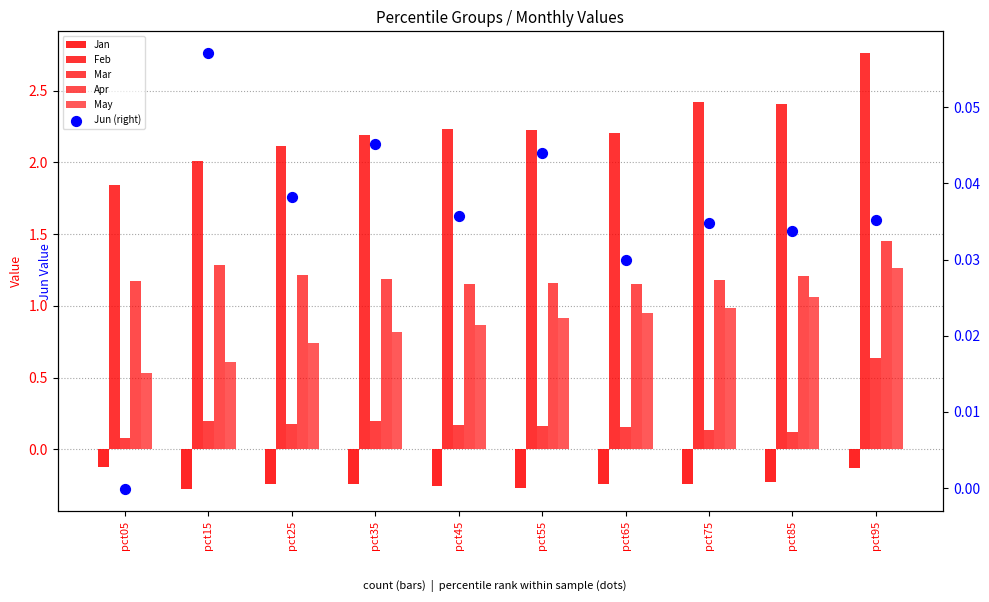

At which category is the sum across all series the highest?

pct95